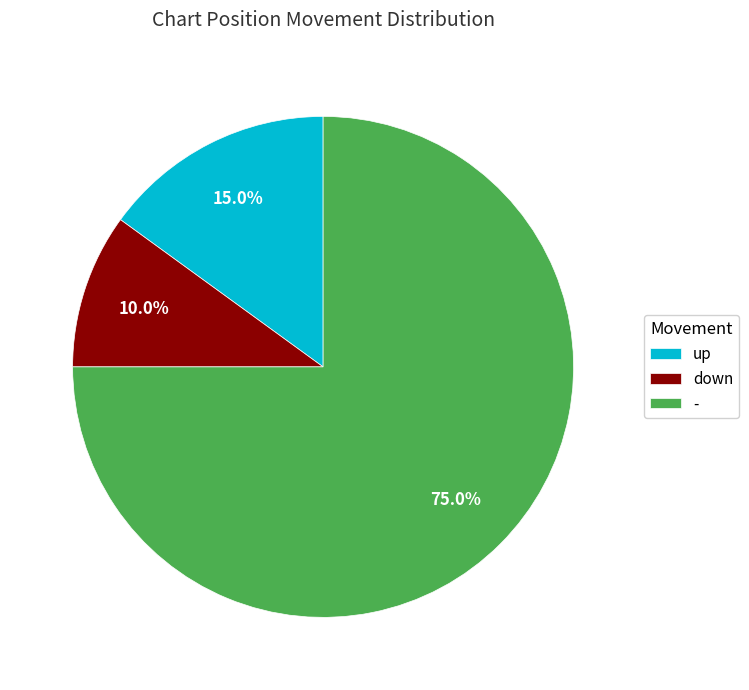

To the nearest percent, what percentage of the pie is up?

15%